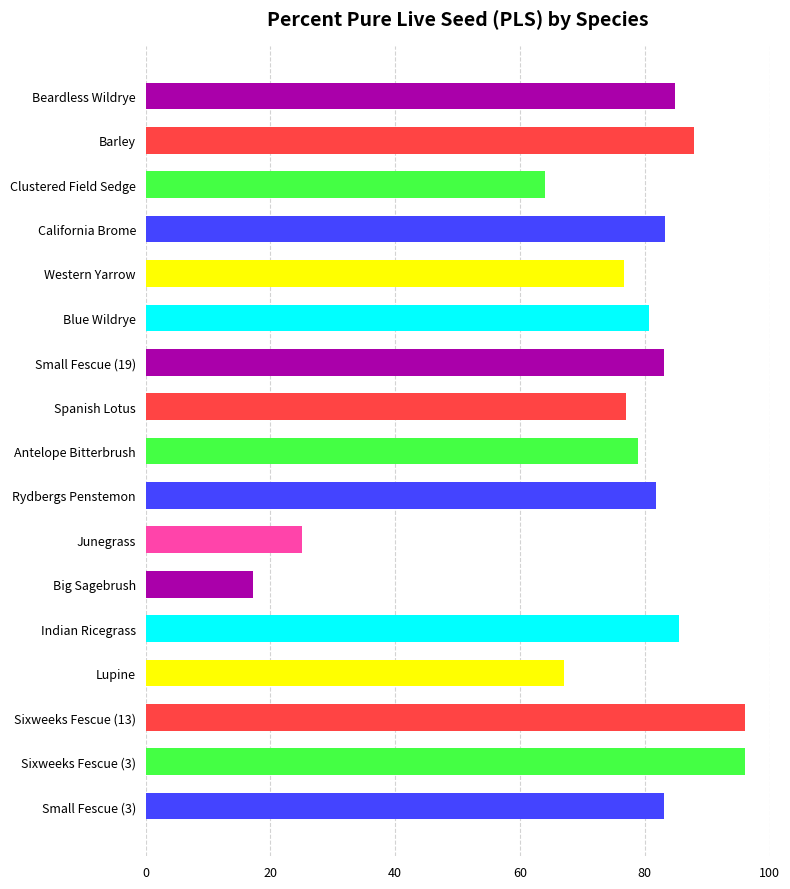

How many bars are there in total?

17